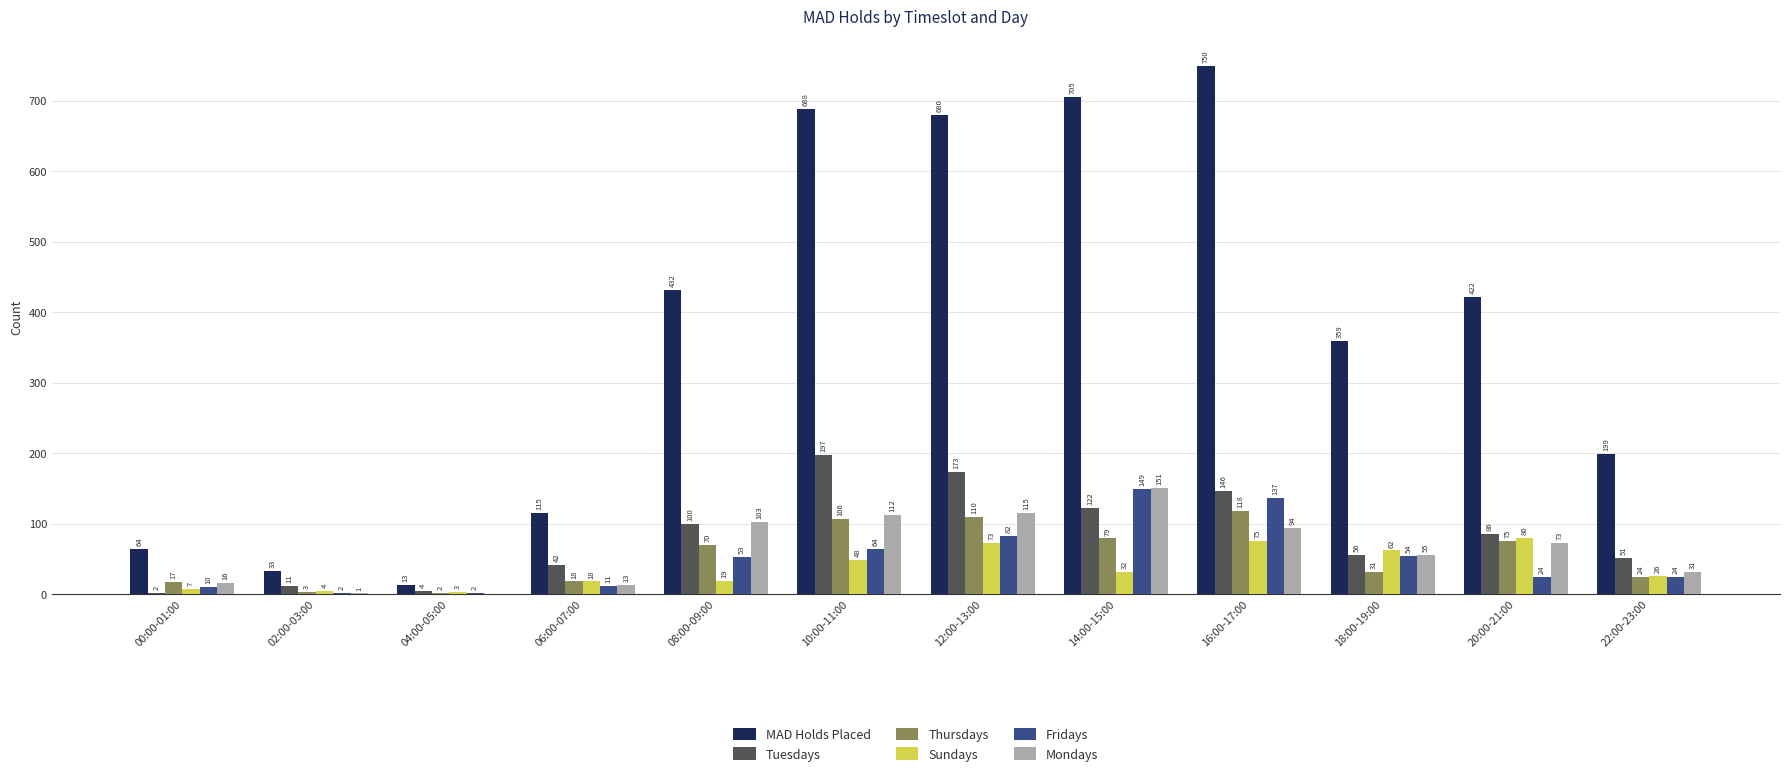

The value of Thursdays at 18:00-19:00 is 31. True or false?

True